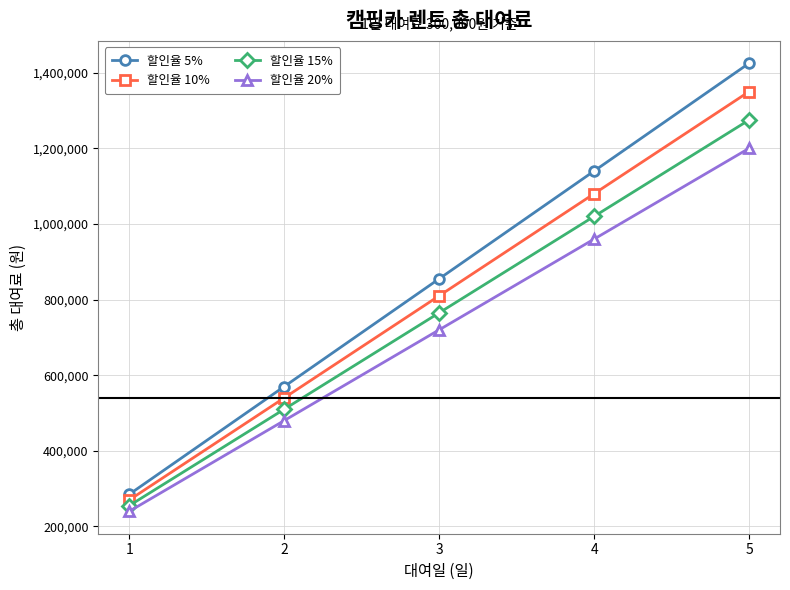

What is the average value of the 할인율 20% series?

720000